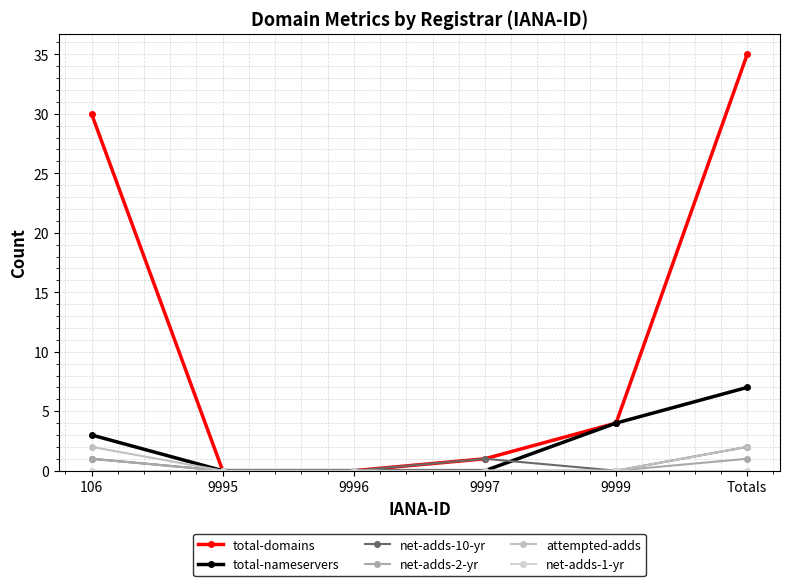

Is it true that total-nameservers equals 2 at 9996?

False